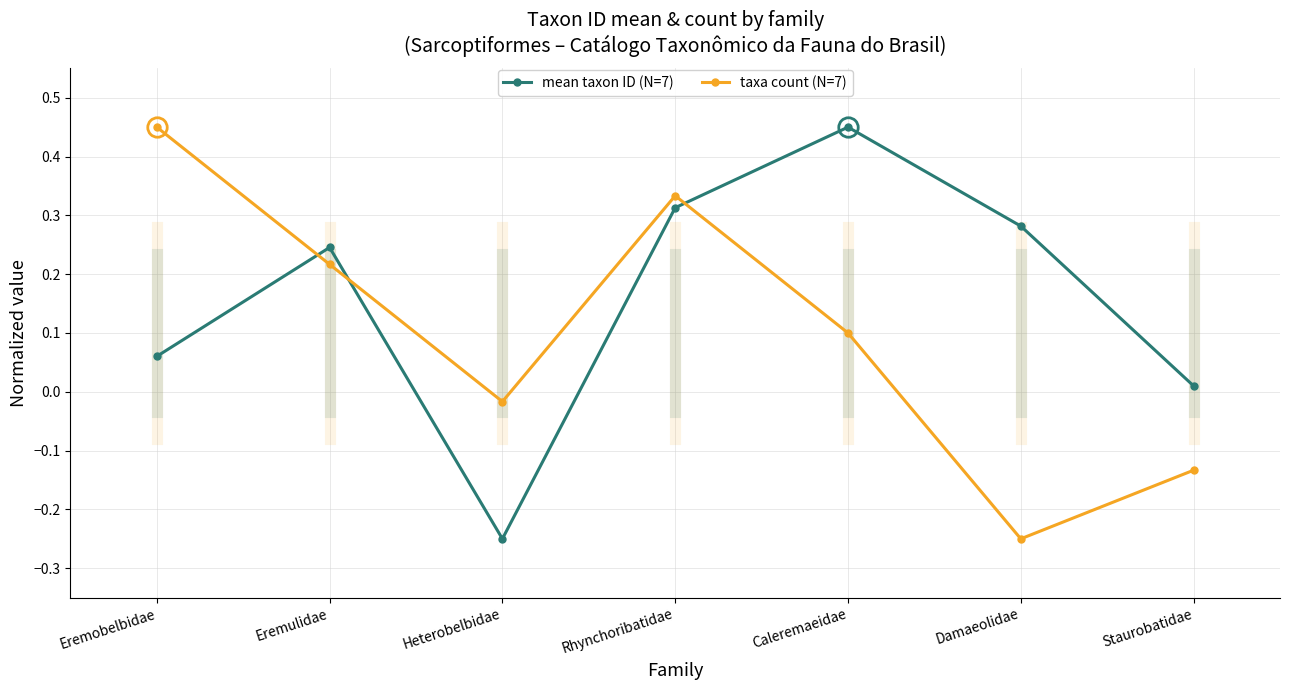

What position from the right is Eremobelbidae?

7